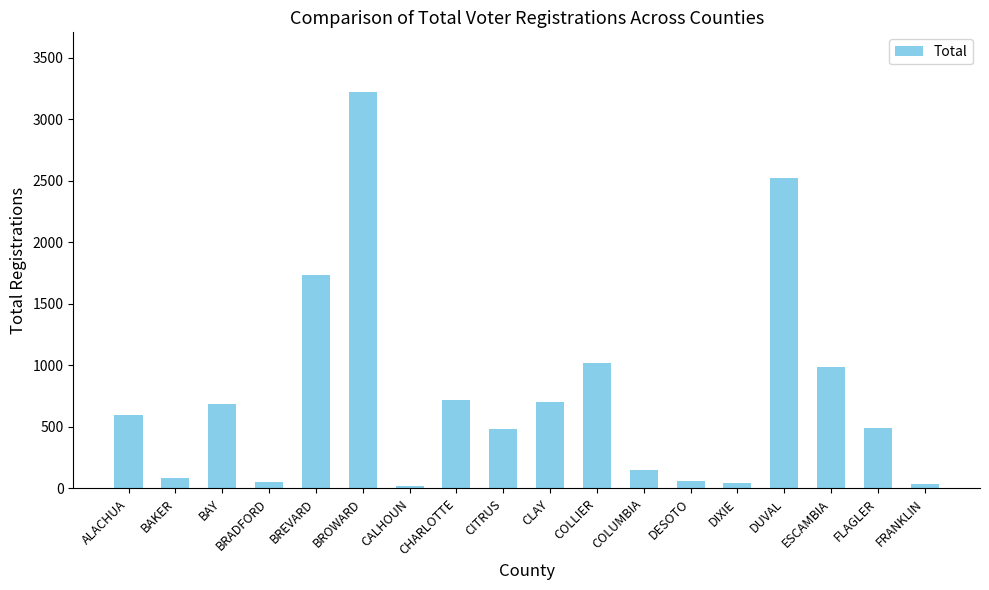

Which label corresponds to the largest value in the chart?

BROWARD